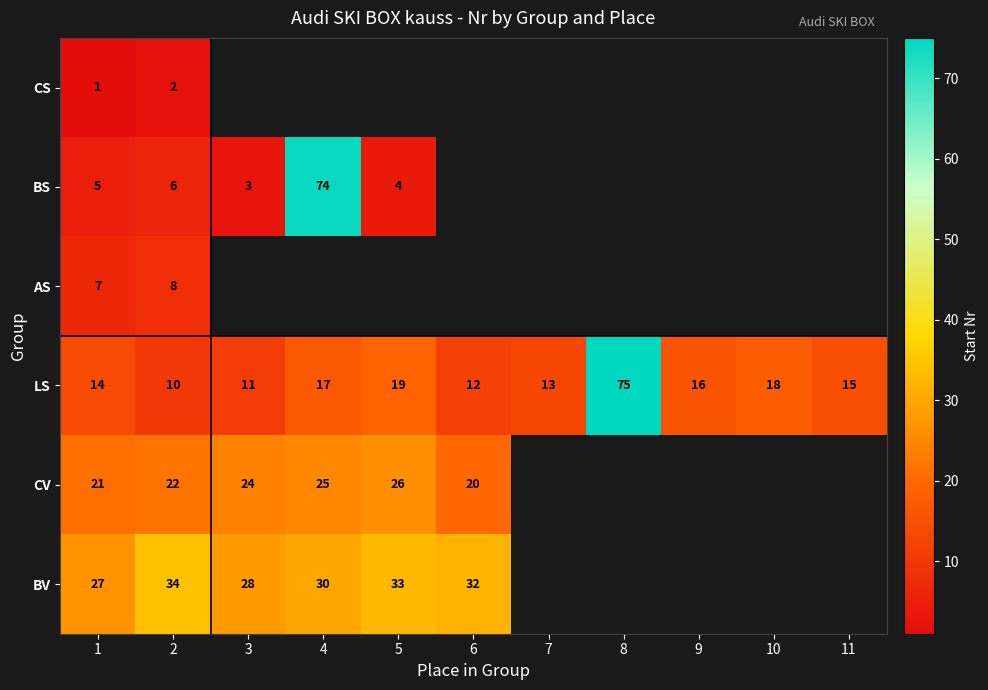

How many distinct data groups are displayed?

6